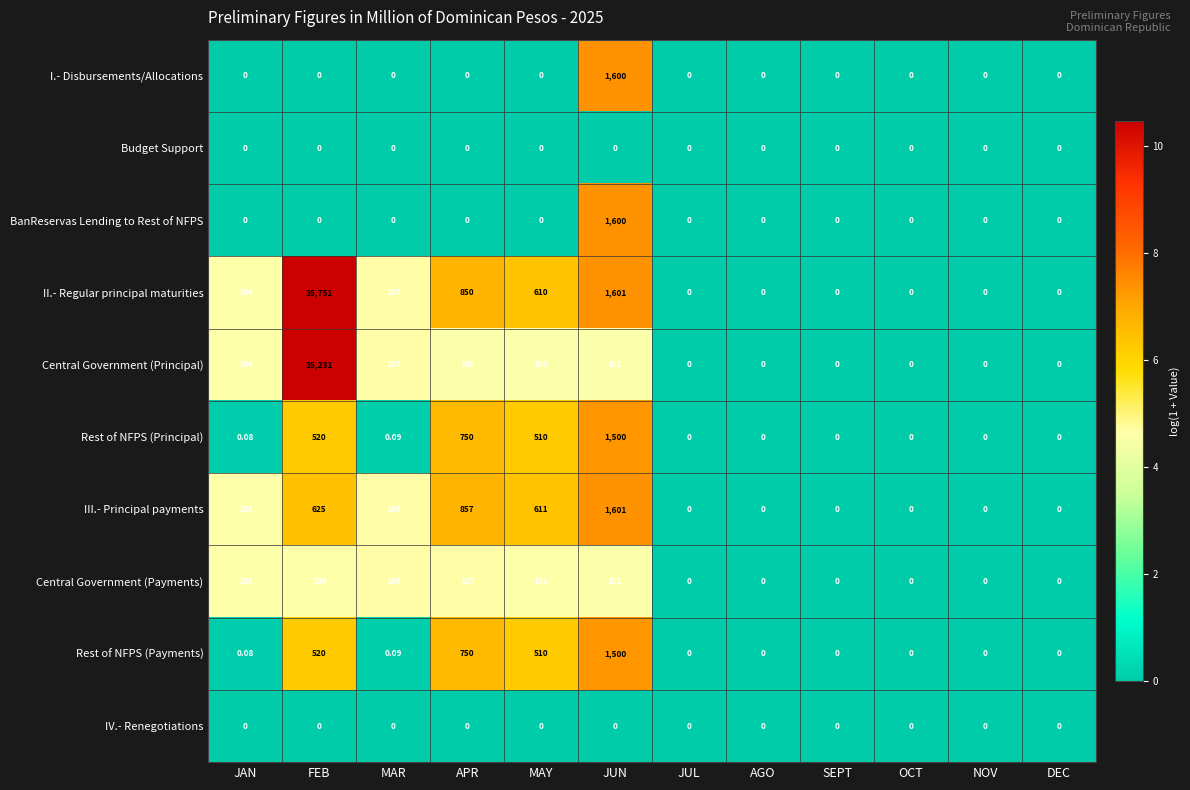

At which label does III.- Principal payments reach its peak?

JUN